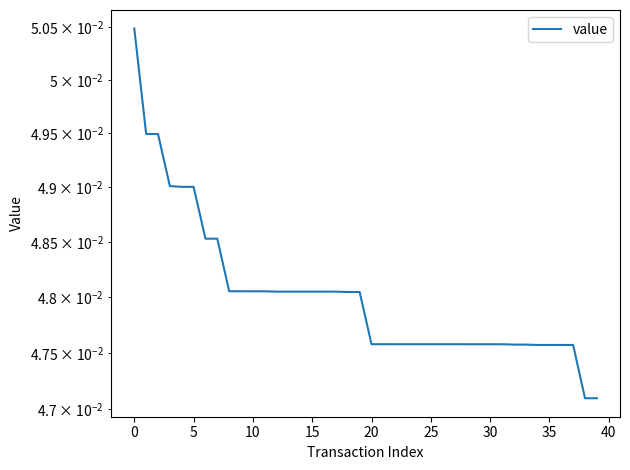

Does the chart display data point markers on the line(s)?

No